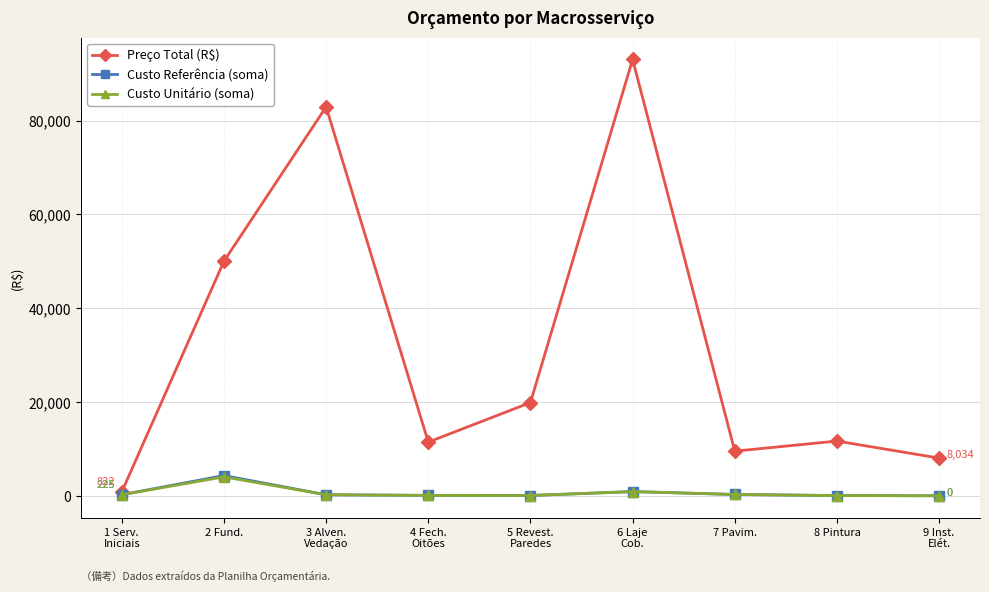

Which series has the widest spread of values?

Preço Total (R$)